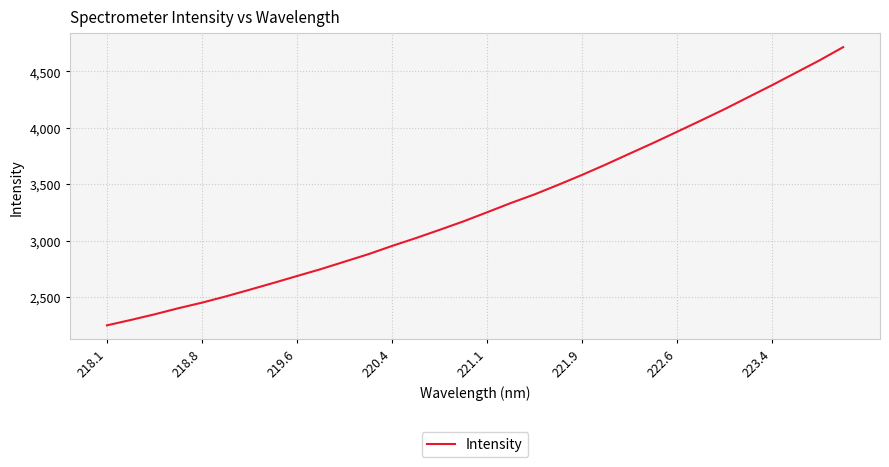

What is the minimum value shown in the chart?

2248.4